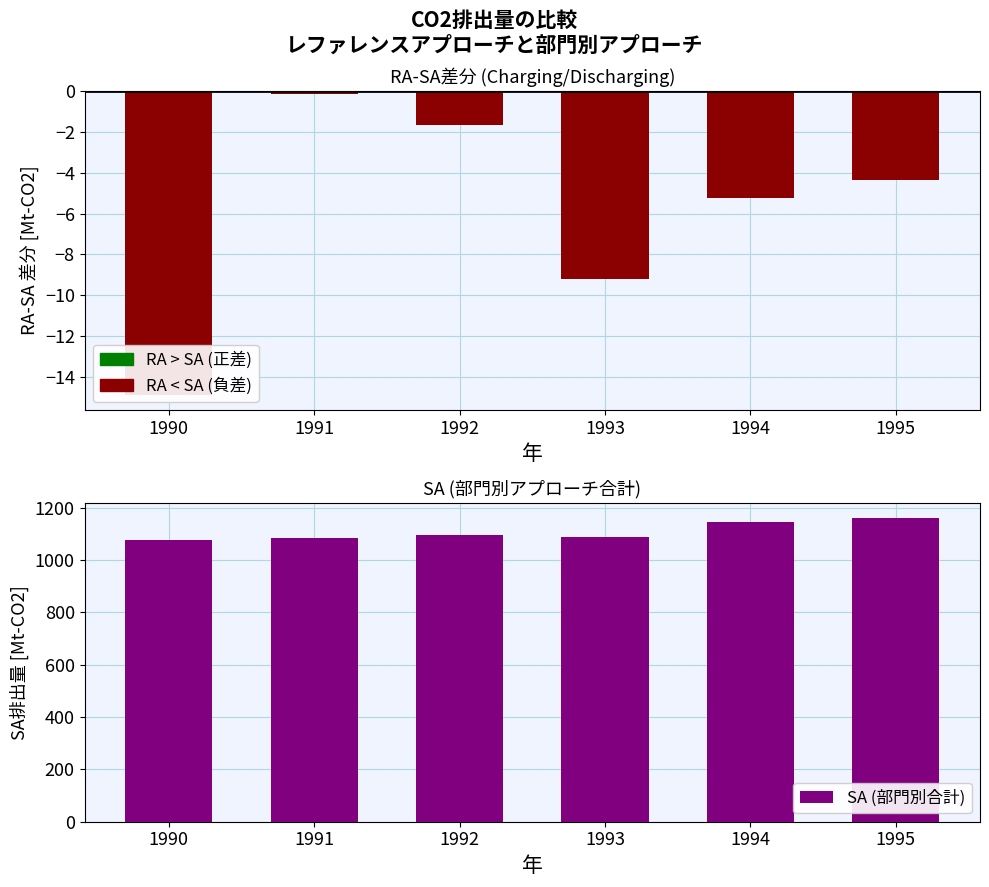

Between 1991 and 1990, which is larger?

1991